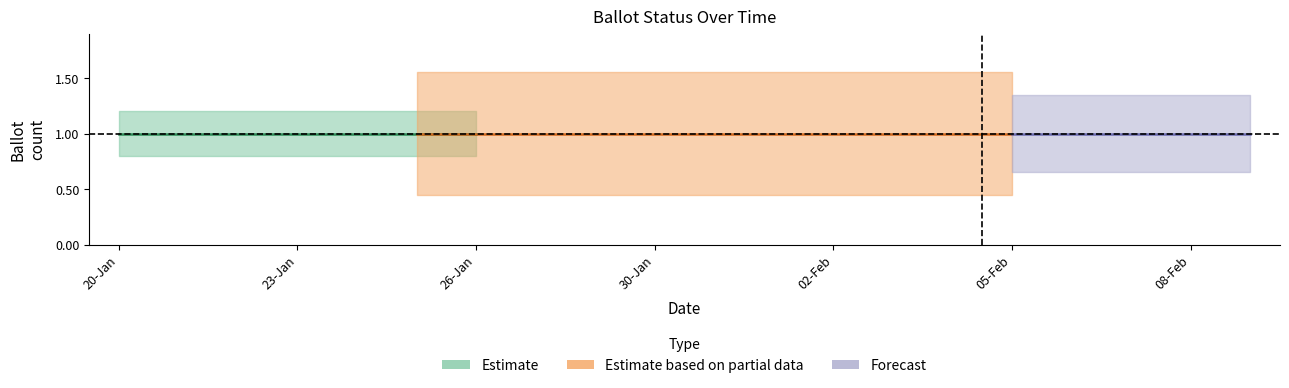

What is the greatest value displayed?

1